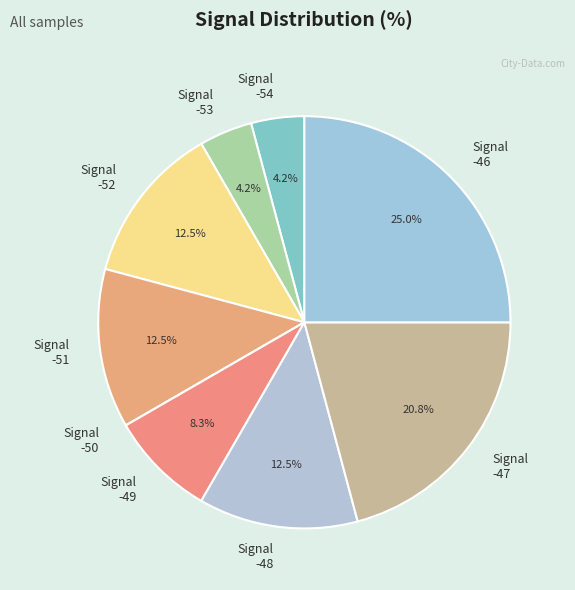

What is the ratio of the value at Signal -48 to the value at Signal -47?

0.6